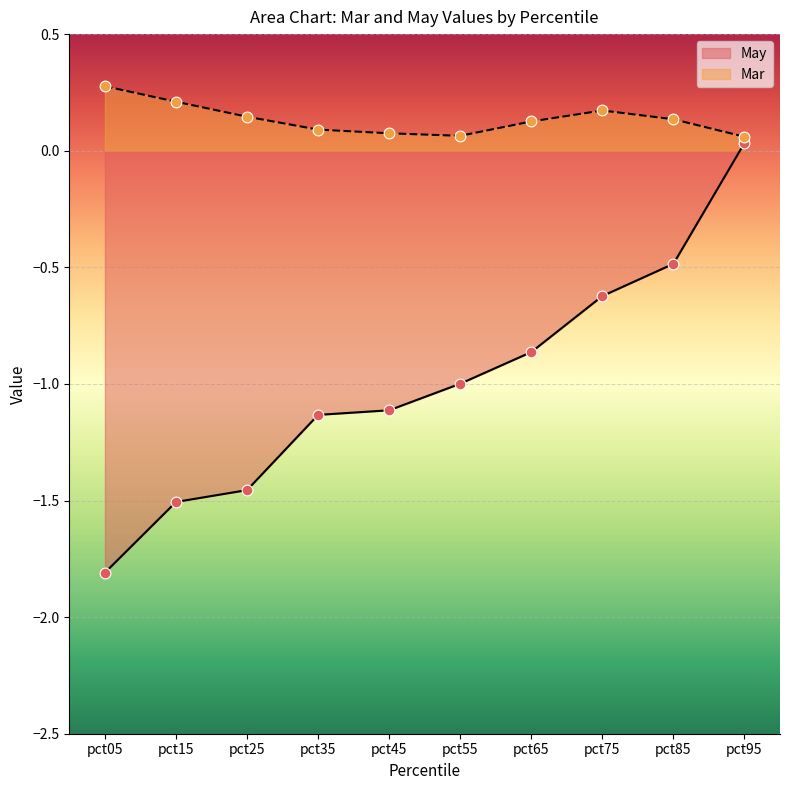

What are all the series names shown in the legend?

May, Mar